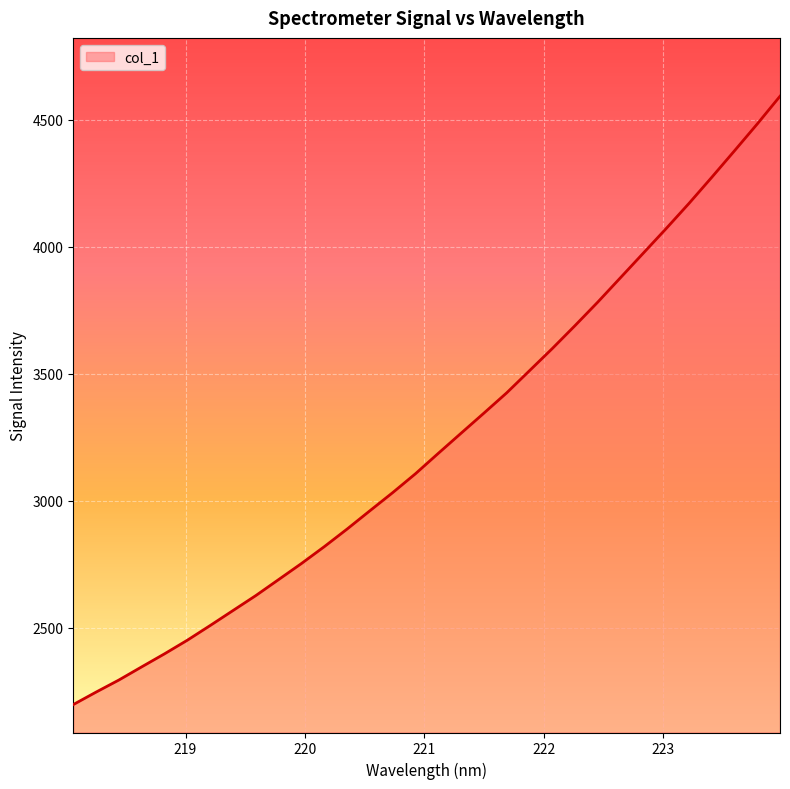

How many lines are shown in the chart?

1